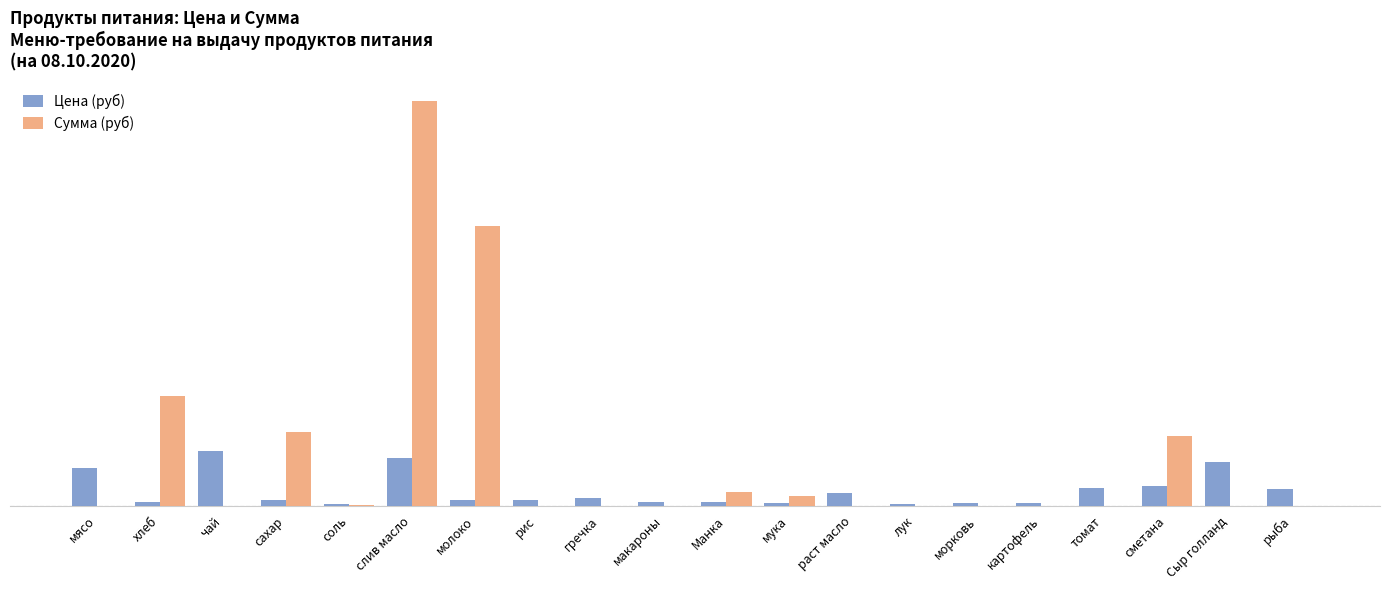

What is the greatest value displayed?

3739.3